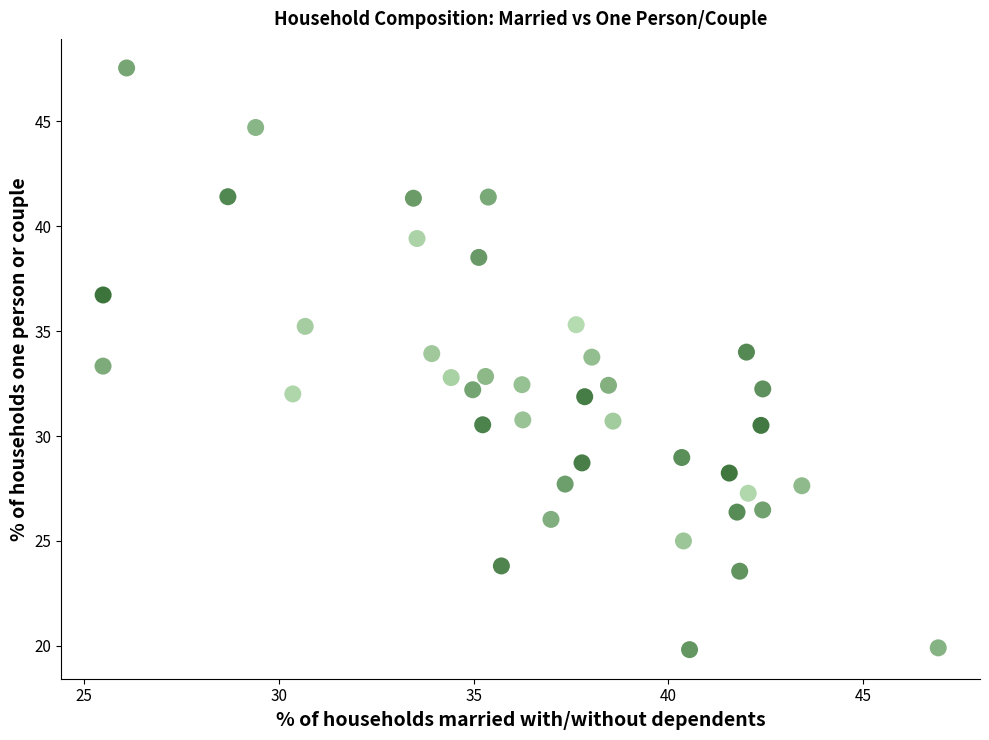

What is the range of Y values (max minus min)?

27.7